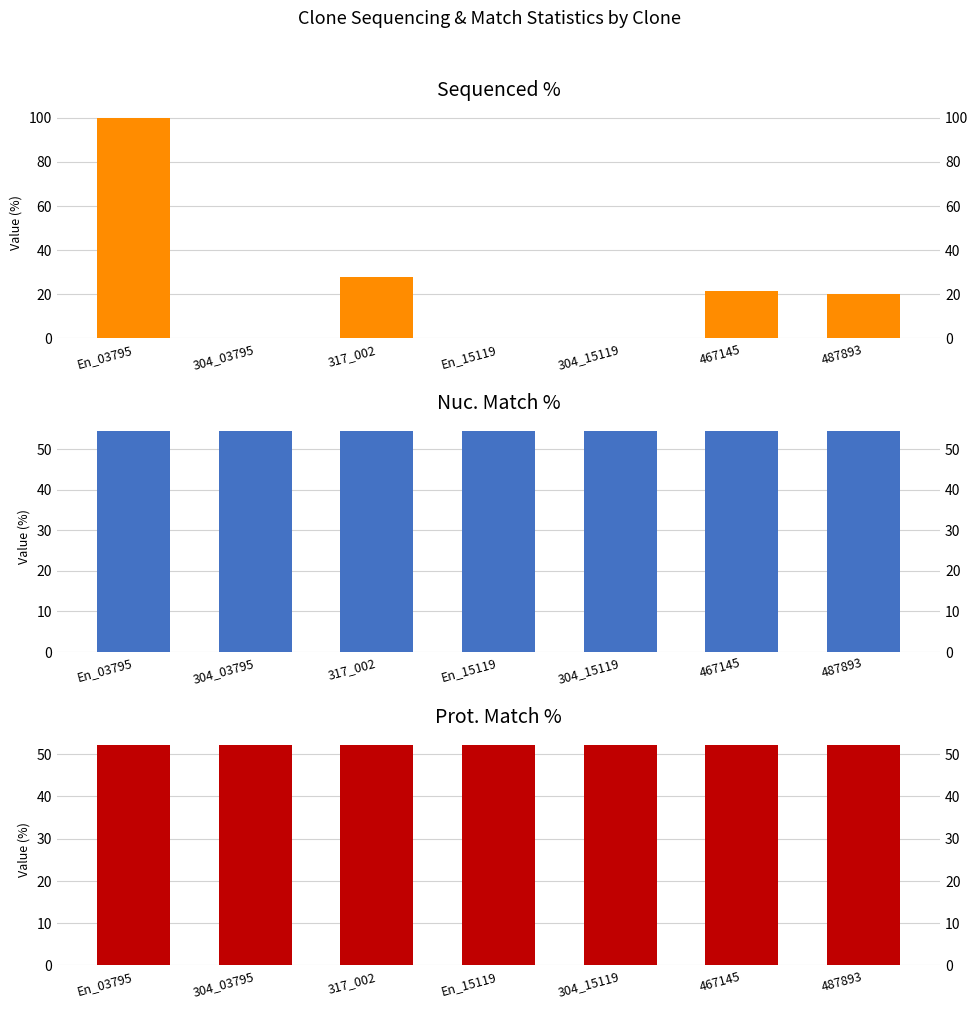

What is the sum of all Sequenced % values?

169.4